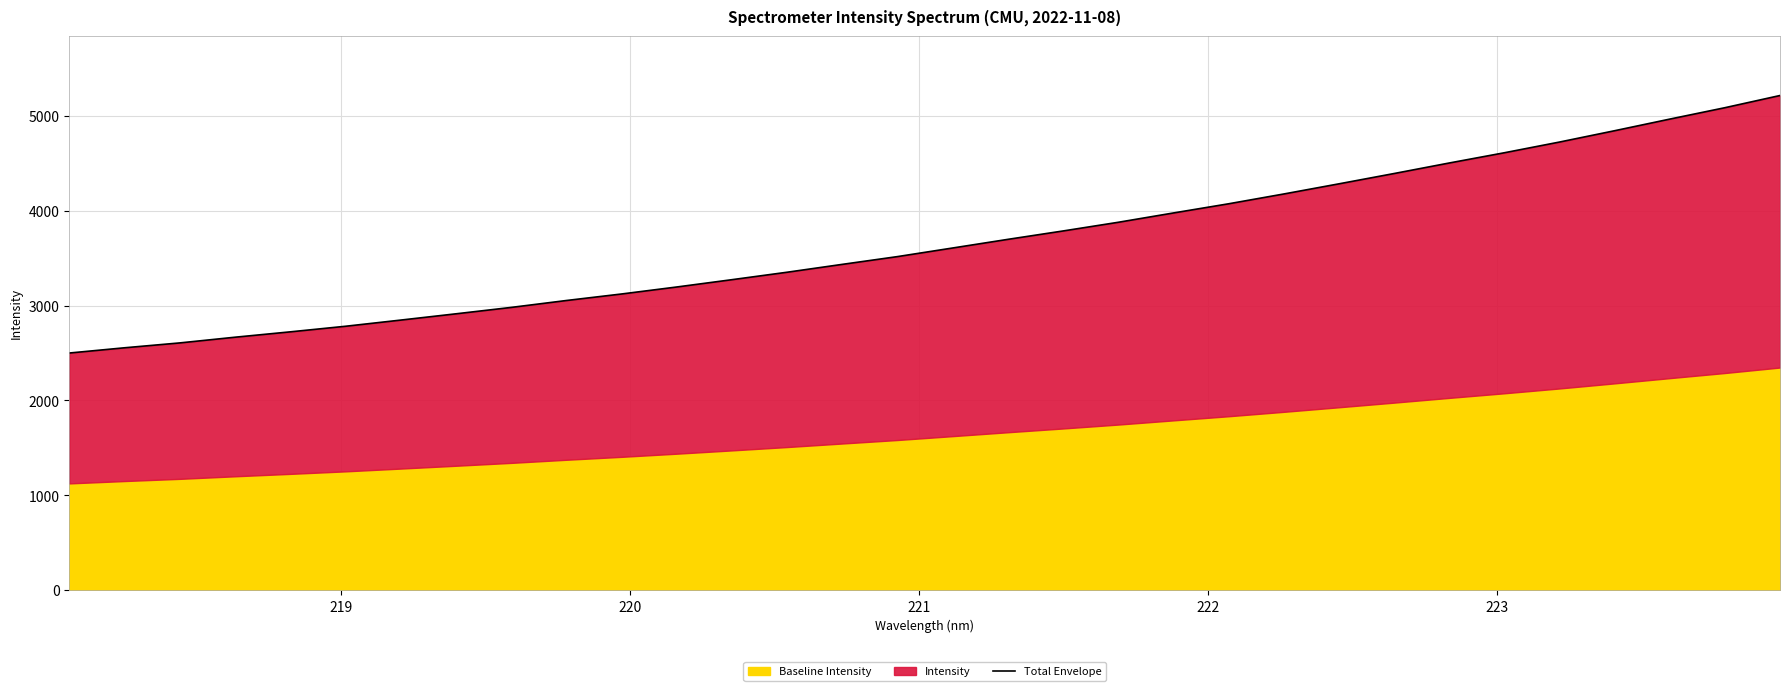

True or false: there are more than 2 points higher than both neighbors.

False